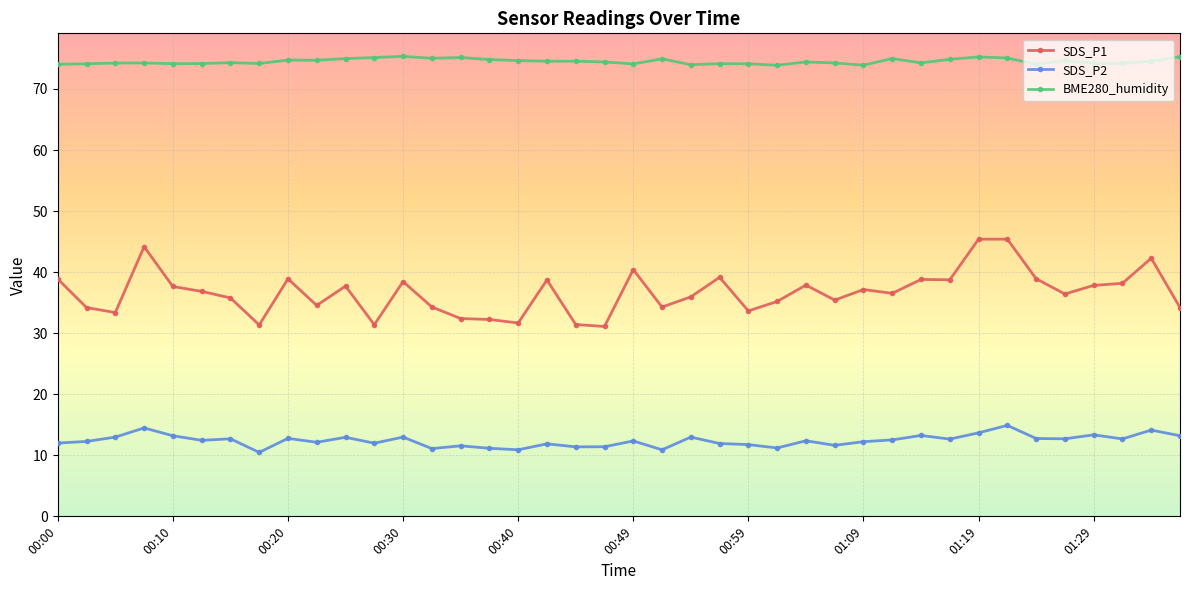

True or false: BME280_humidity has more than 2 interior local peaks.

True